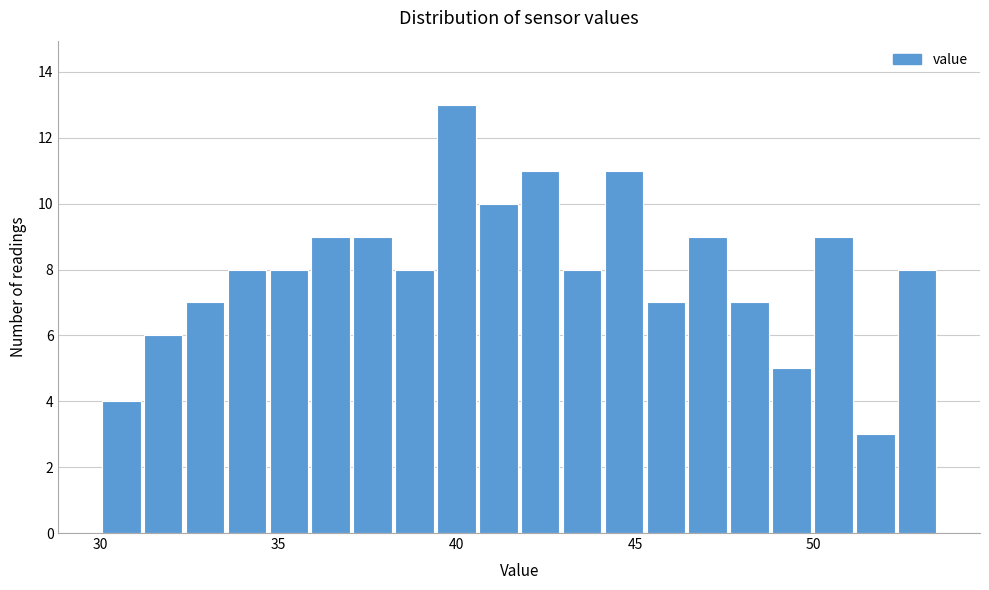

Read against the x-axis, roughly where is the centre of the tallest bar?

40.0